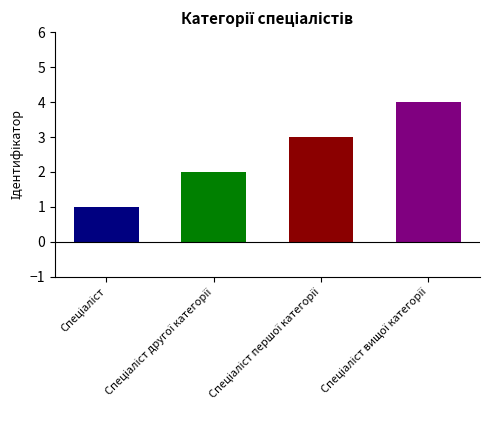

Is it true that the value at Спеціаліст другої категорії is 1?

False